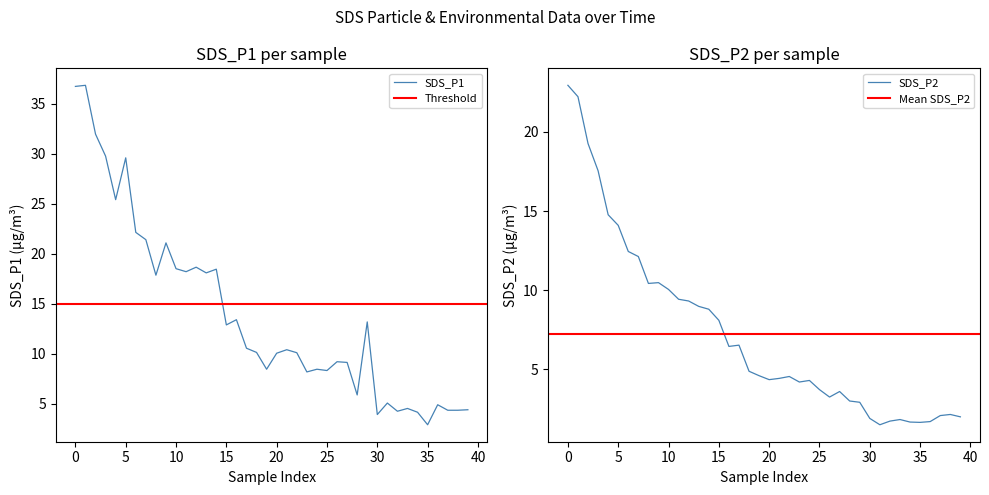

What is the highest value of the SDS_P1 series?

36.8